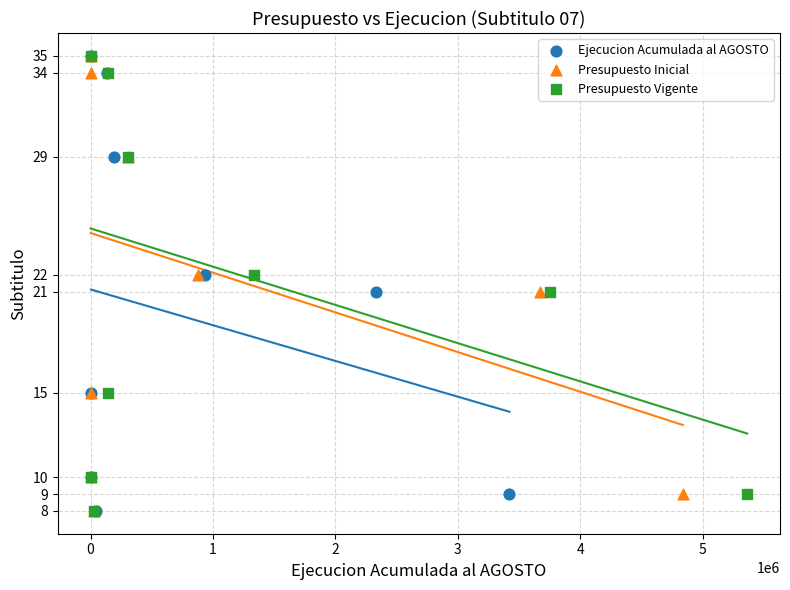

What are all the series names shown in the legend?

Ejecucion Acumulada al AGOSTO, Presupuesto Inicial, Presupuesto Vigente